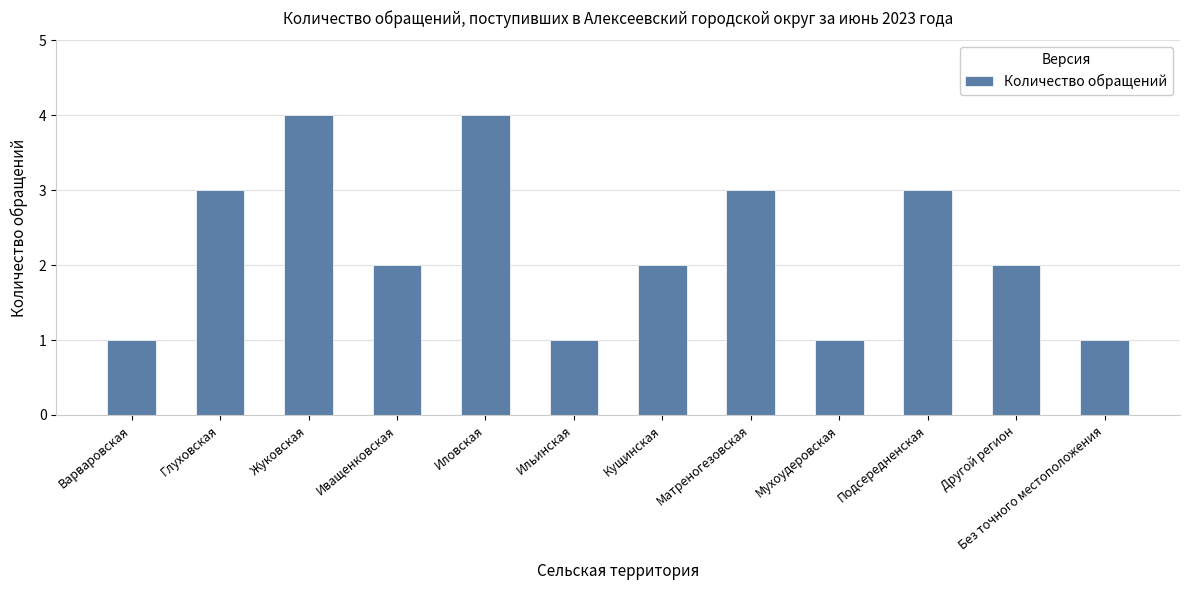

What is the sum of all values?

27